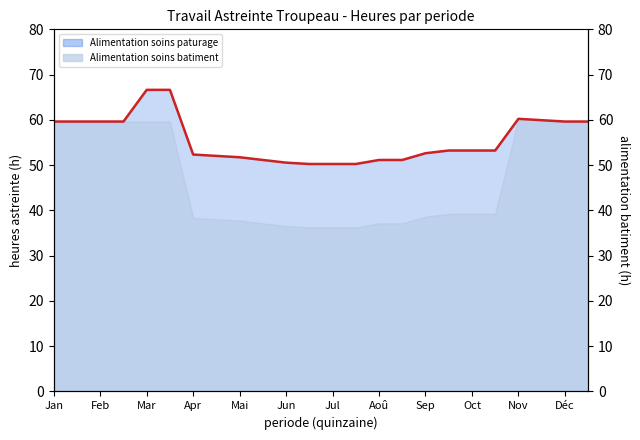

The value of Alimentation soins batiment at 2 is 39.6. True or false?

False